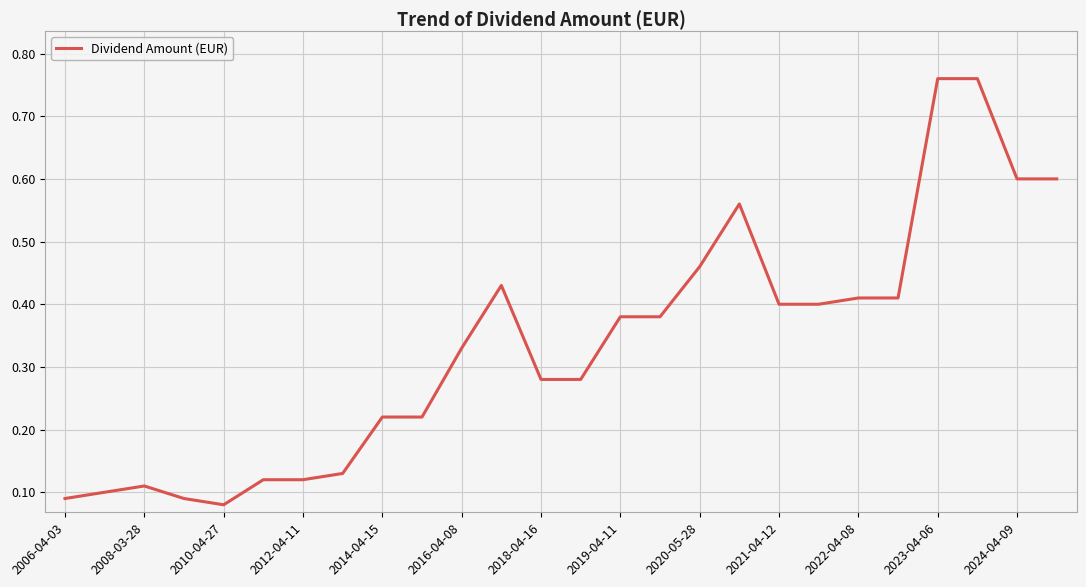

What is the difference between the maximum and minimum values?

0.7